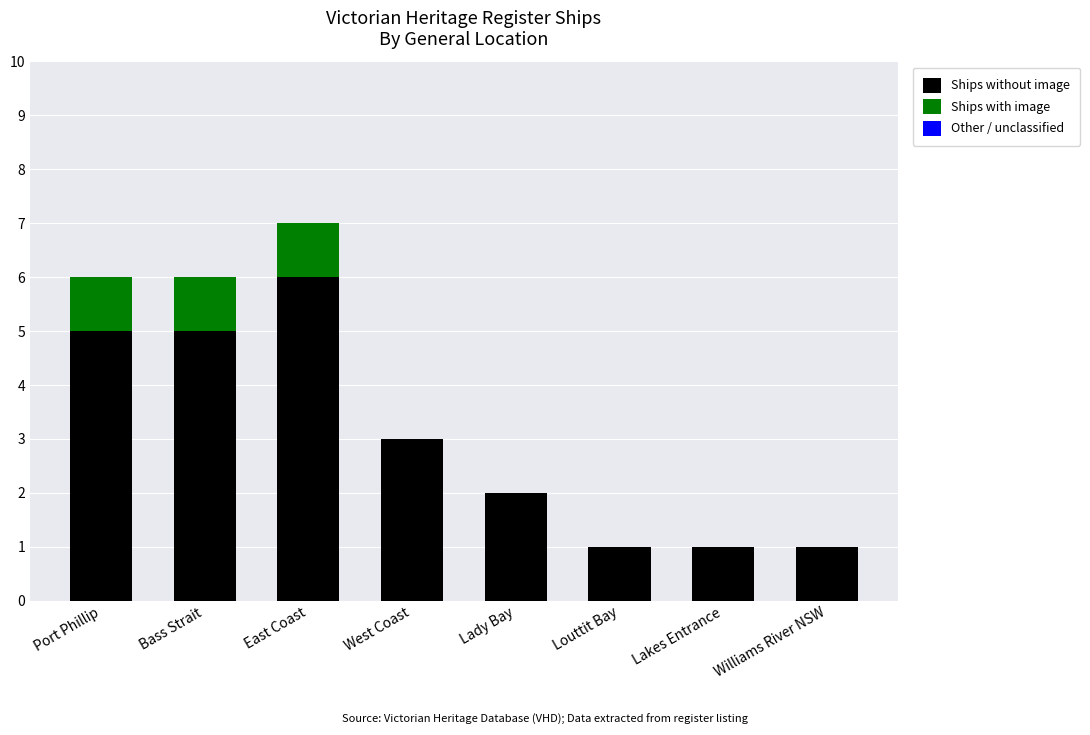

What is the highest value of the Ships without image series?

6